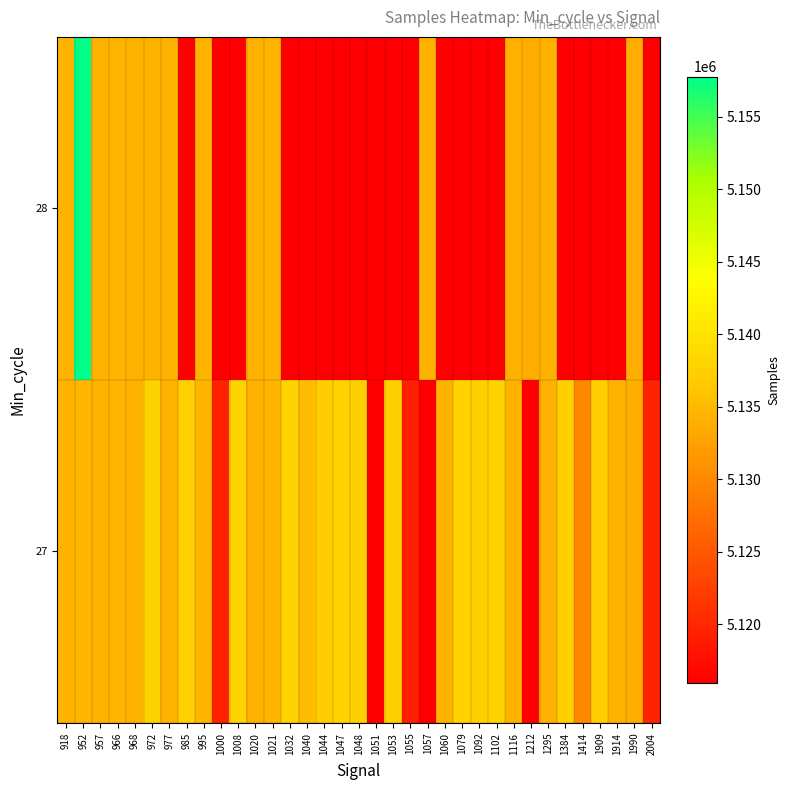

What is the difference between the 27 values at 1079 and 995?

3329.0